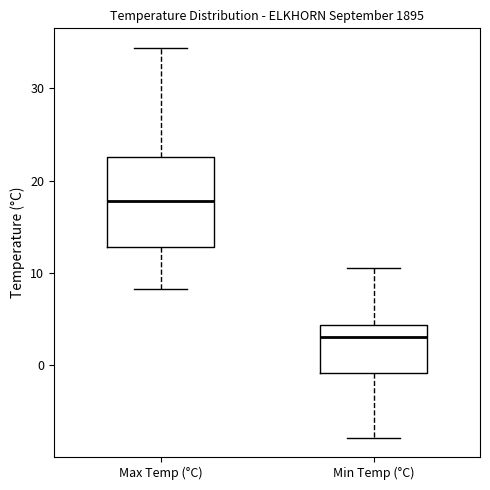

Comparing the boxes themselves (not the whiskers), which one is the tallest?

Max Temp (°C)